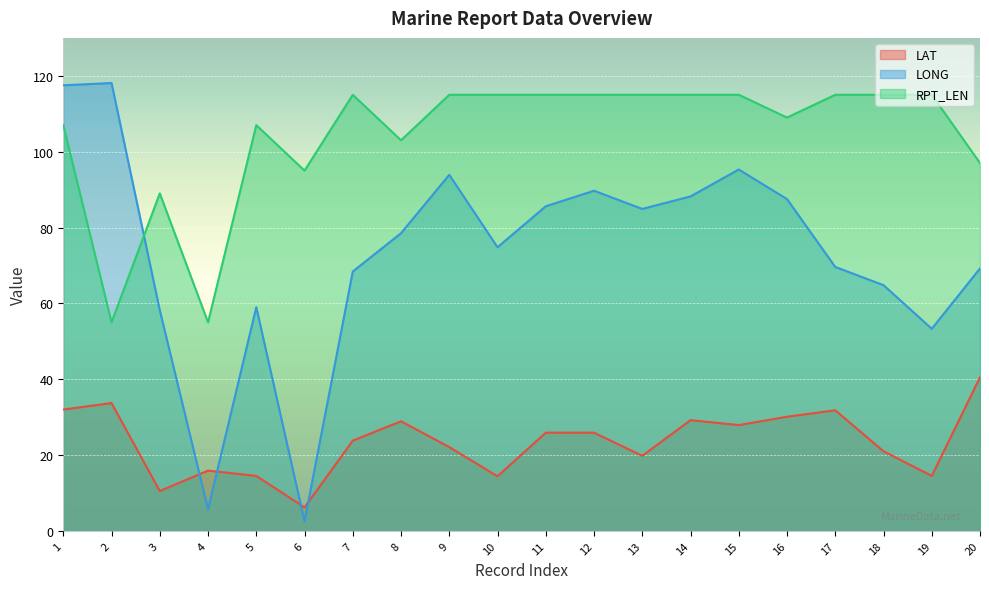

Rank the series by their average value, from lowest to highest.

LAT, LONG, RPT_LEN